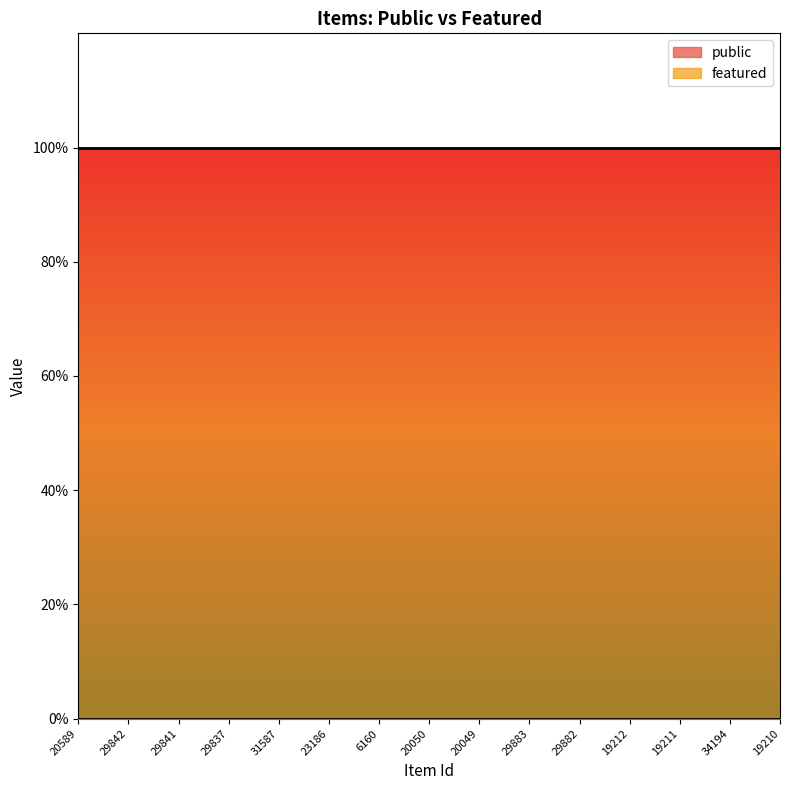

What is the spread (max minus min) of values at 20050?

1